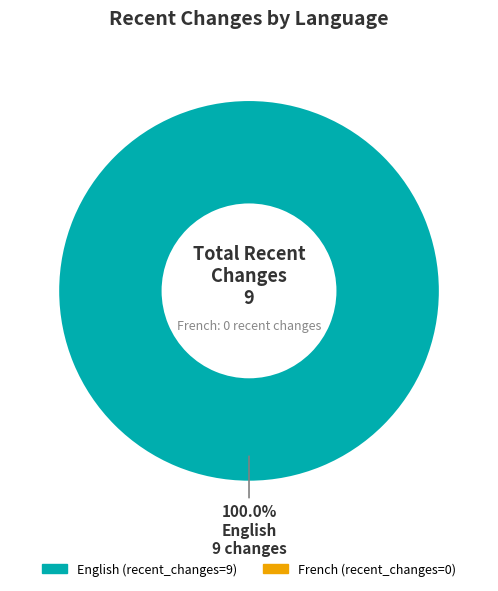

The English slice represents 100% of the pie. True or false?

True